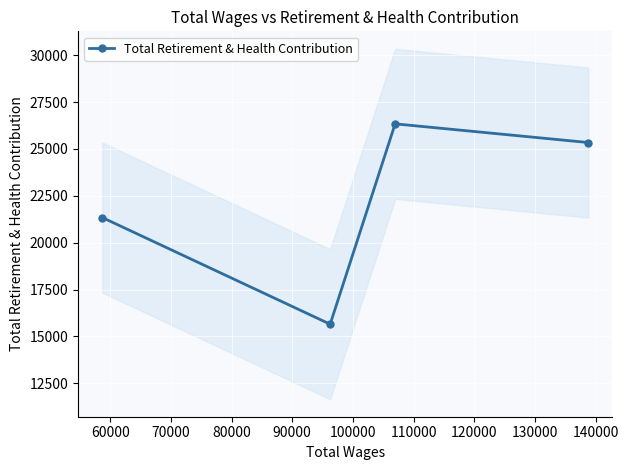

Reading right to left, transcribe all the data shown in this chart.

25343	26339	15654	21342